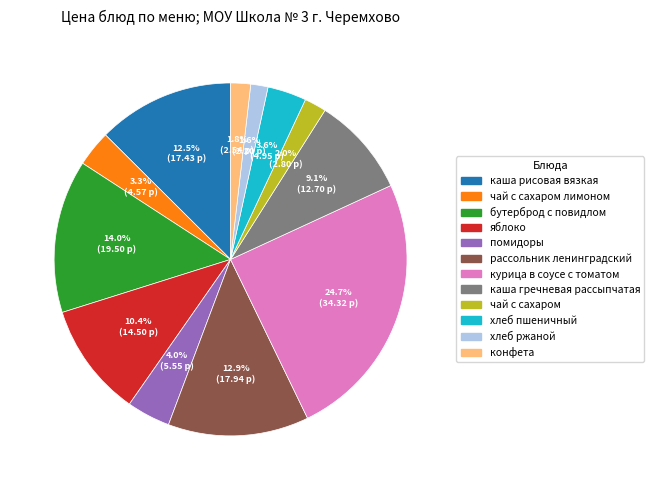

Is there any slice that represents more than half of the pie?

No